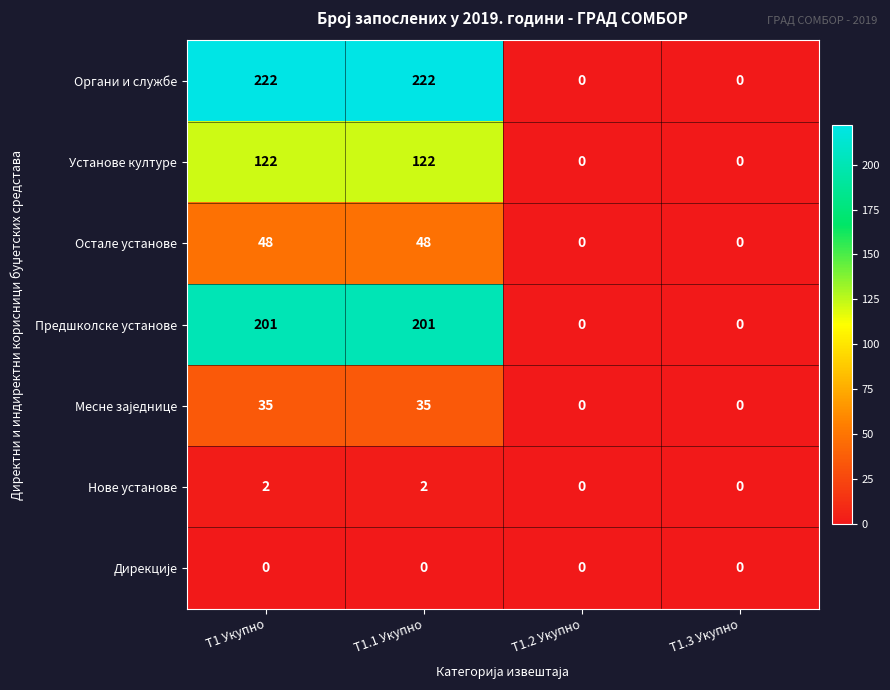

Count the Предшколске установе values in the range 0 to 201.

4